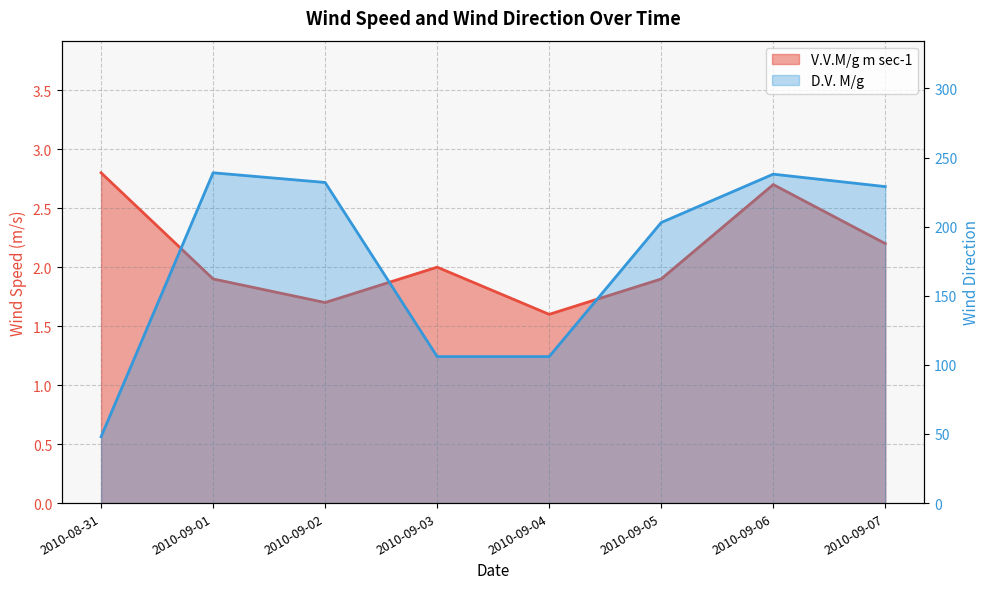

Reading left to right, extract all data points from this chart.

V.V.M/g m sec-1: 2.8	1.9	1.7	2.0	1.6	1.9	2.7	2.2
D.V. M/g: 48.0	239.0	232.0	106.0	106.0	203.0	238.0	229.0